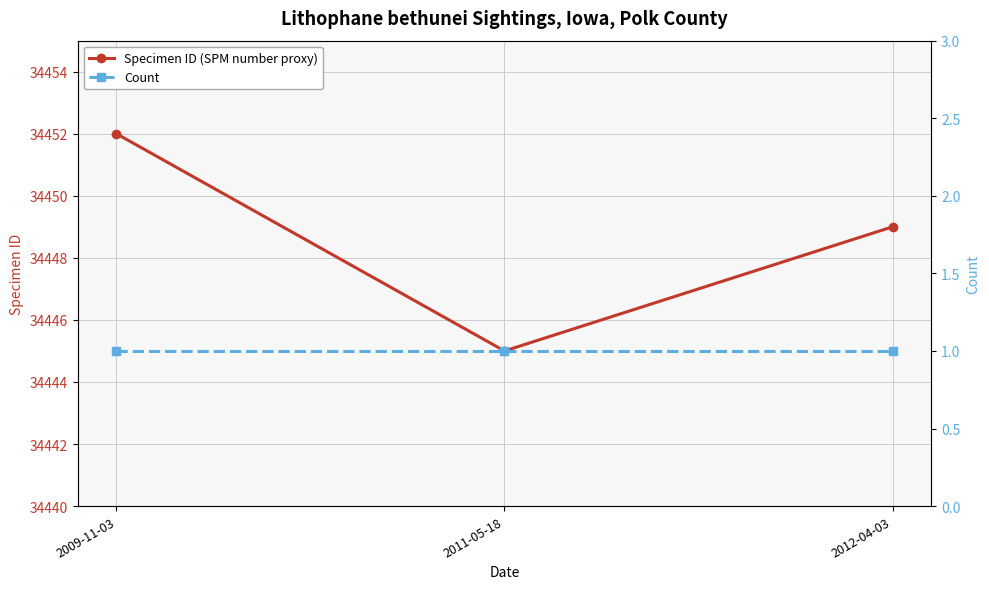

Is the value of Specimen ID (SPM number proxy) at 2009-11-03 greater than the value of Count at 2011-05-18?

Yes